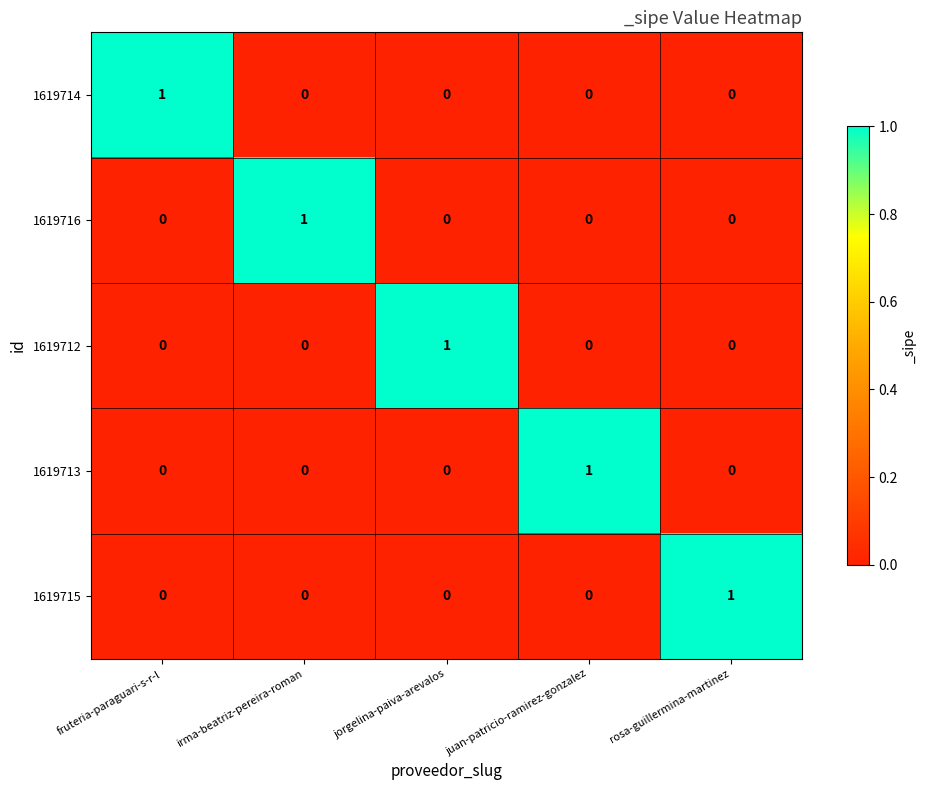

True or false: 1619714 has a value of 0 at jorgelina-paiva-arevalos.

True